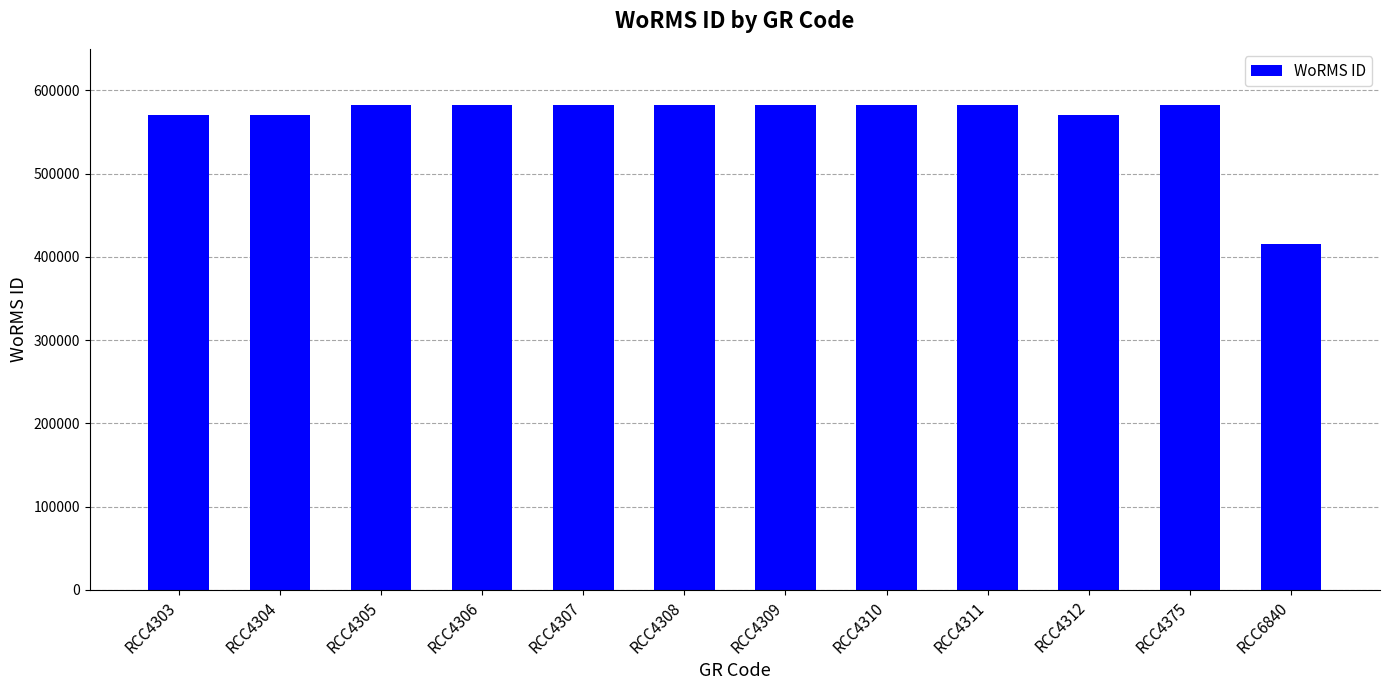

What is the value of the 7th bar from the left?

582109